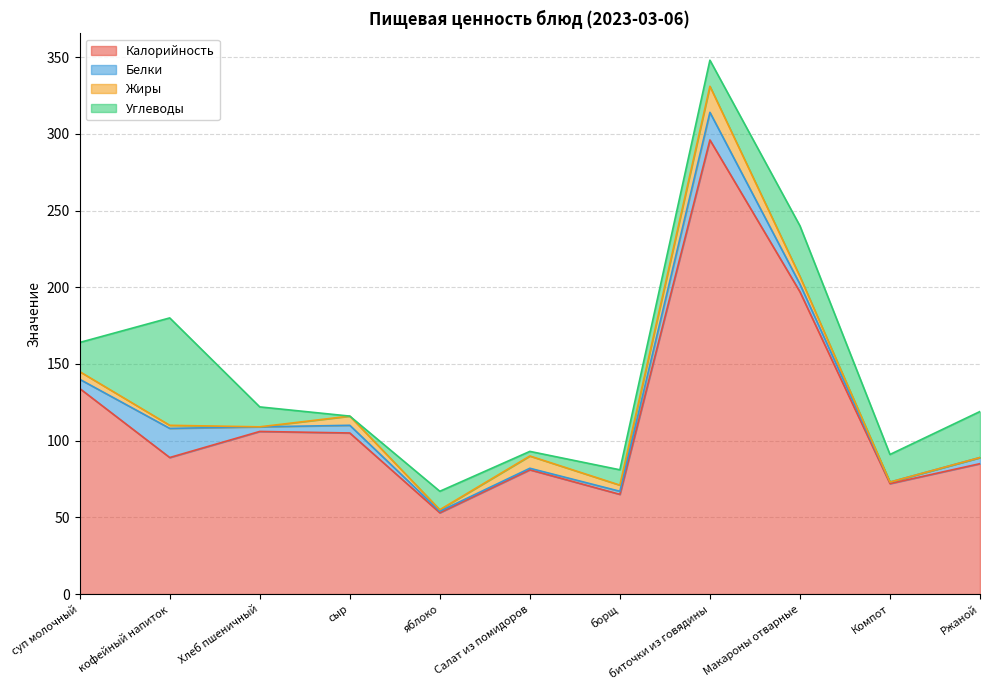

True or false: Углеводы and Белки cross at least once.

True